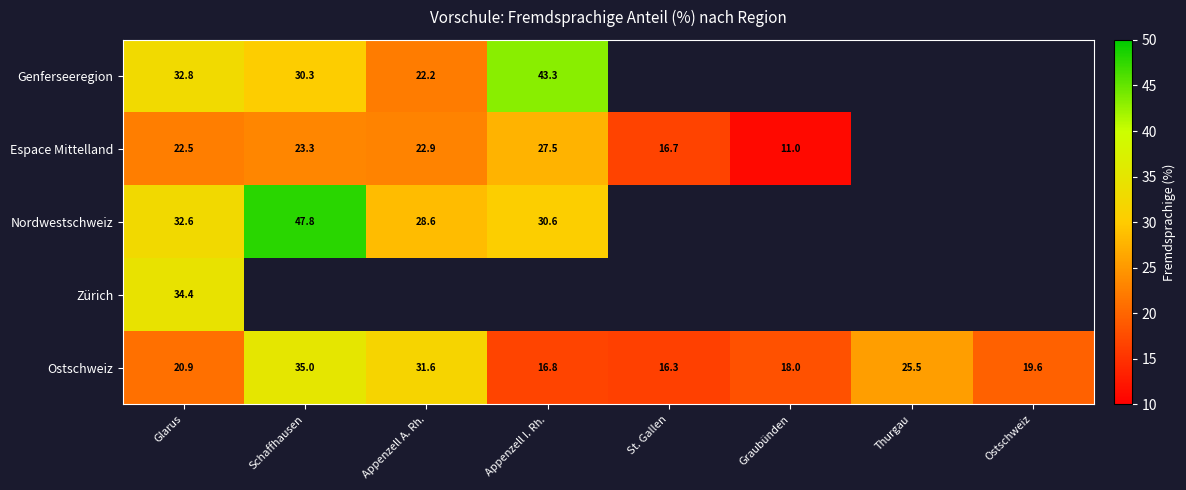

Rank the series at Glarus from lowest to highest value.

Ostschweiz, Espace Mittelland, Nordwestschweiz, Genferseeregion, Zürich